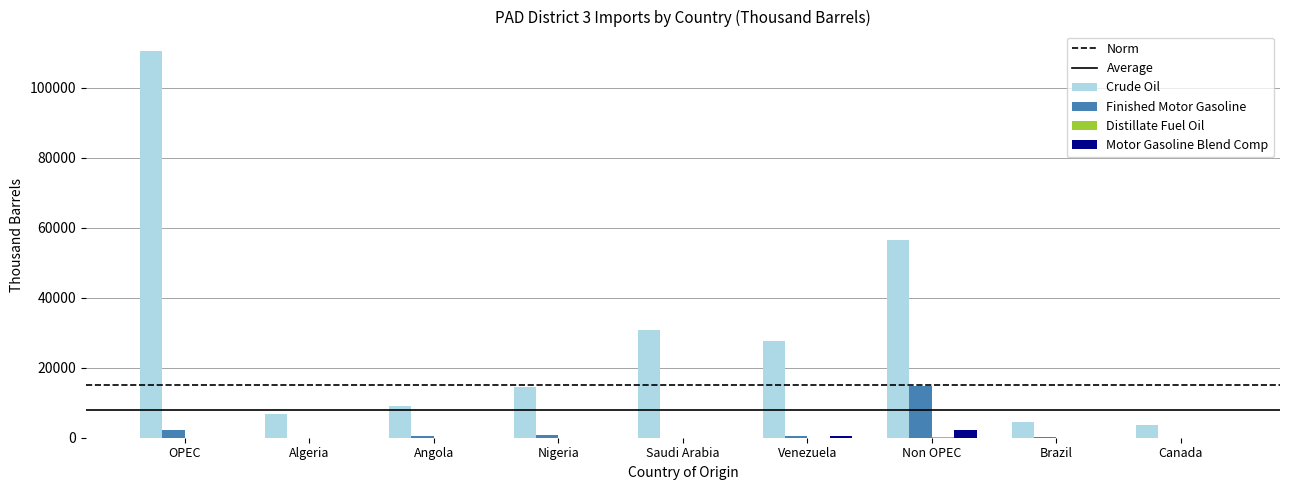

Which label corresponds to the largest value in the chart?

OPEC